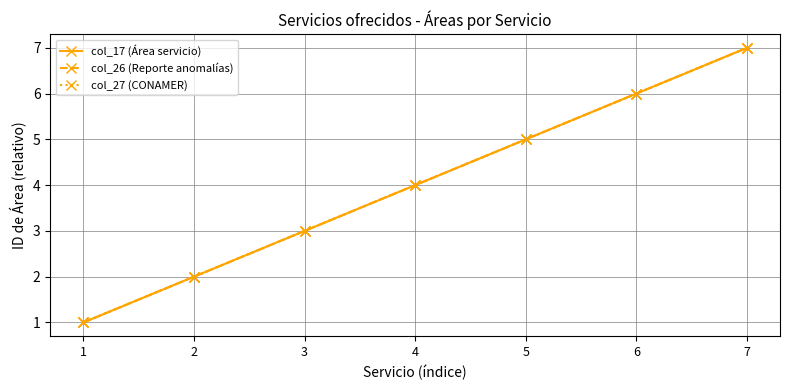

Count the col_17 (Área servicio) values in the range 2 to 6.

5